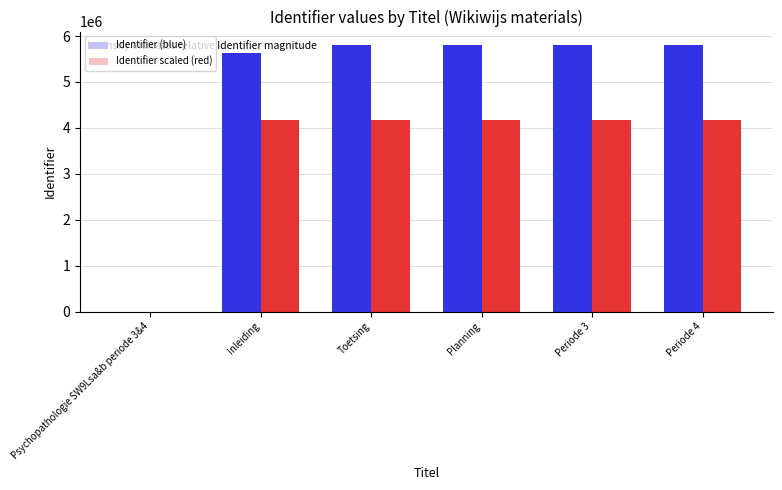

What is the approximate value of Identifier scaled (red) at Inleiding?

4181425.9